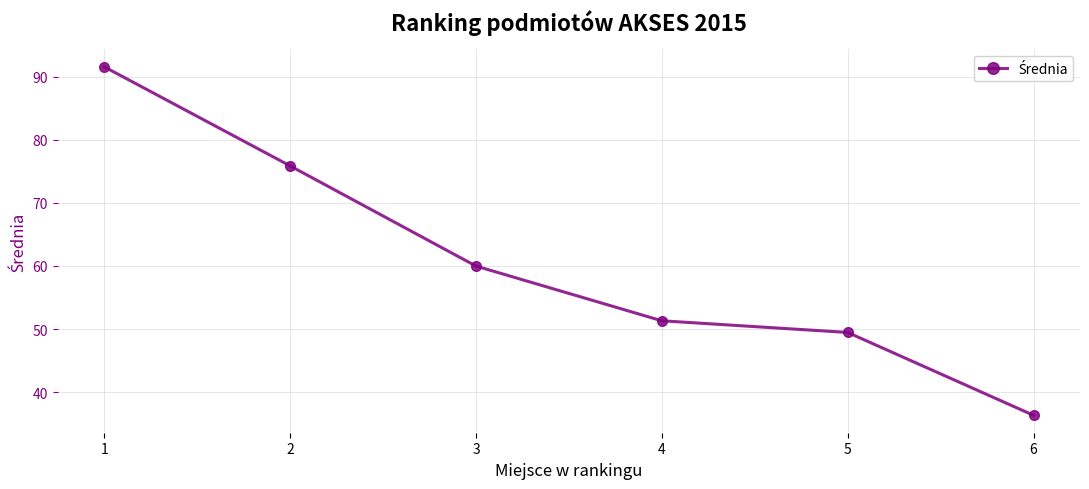

List the labels in order of value, smallest first.

6, 5, 4, 3, 2, 1